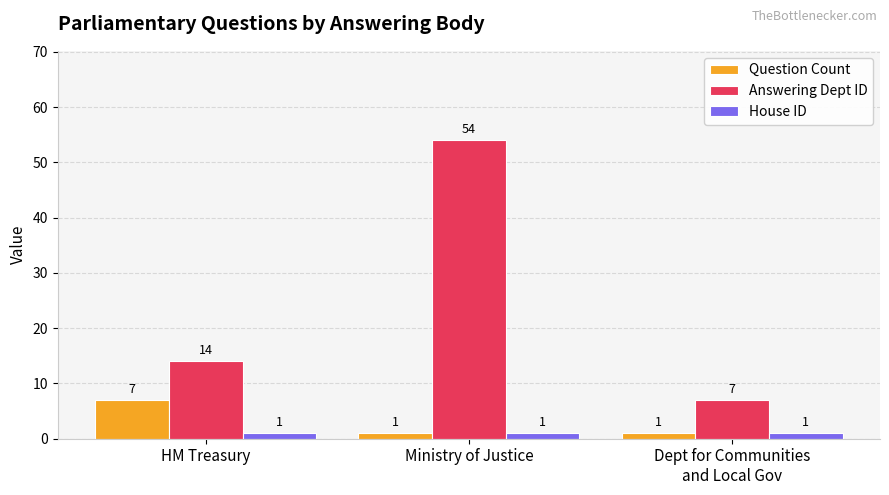

Between Ministry of Justice and Dept for Communities
and Local Gov, which series saw the biggest shift?

Answering Dept ID